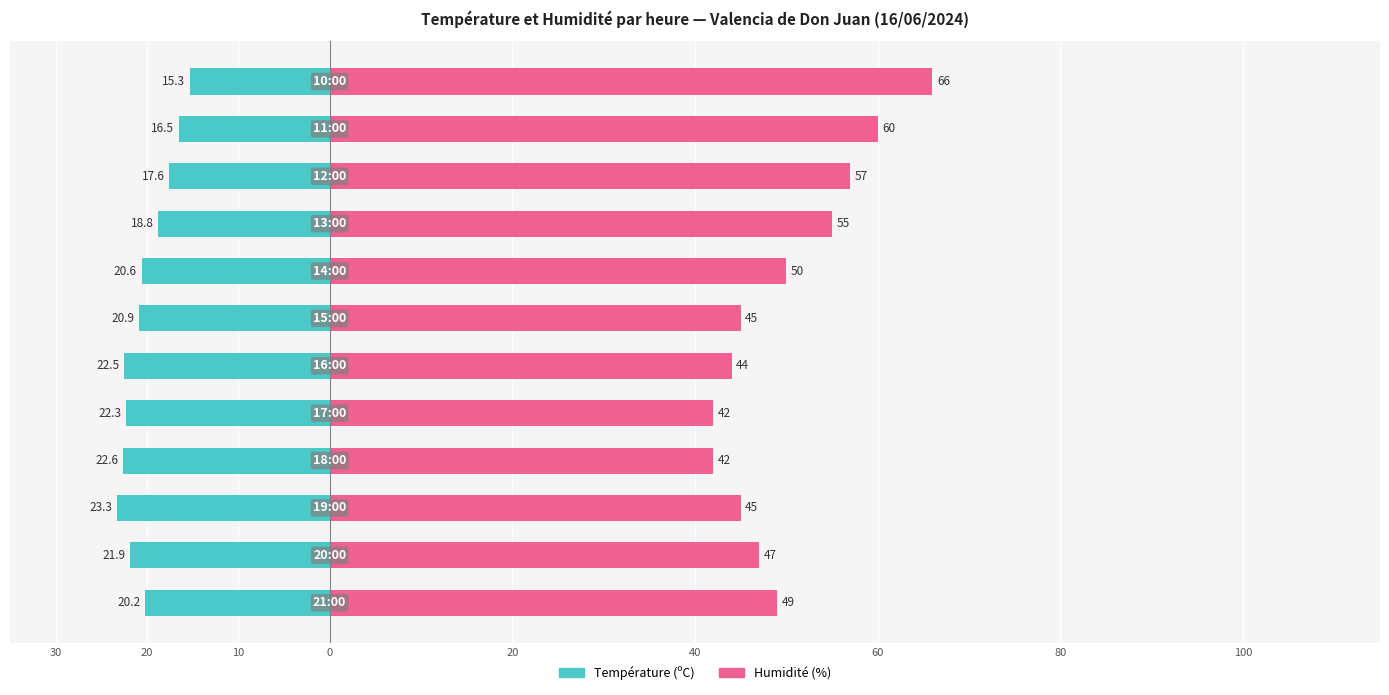

How many bars are there in total?

24